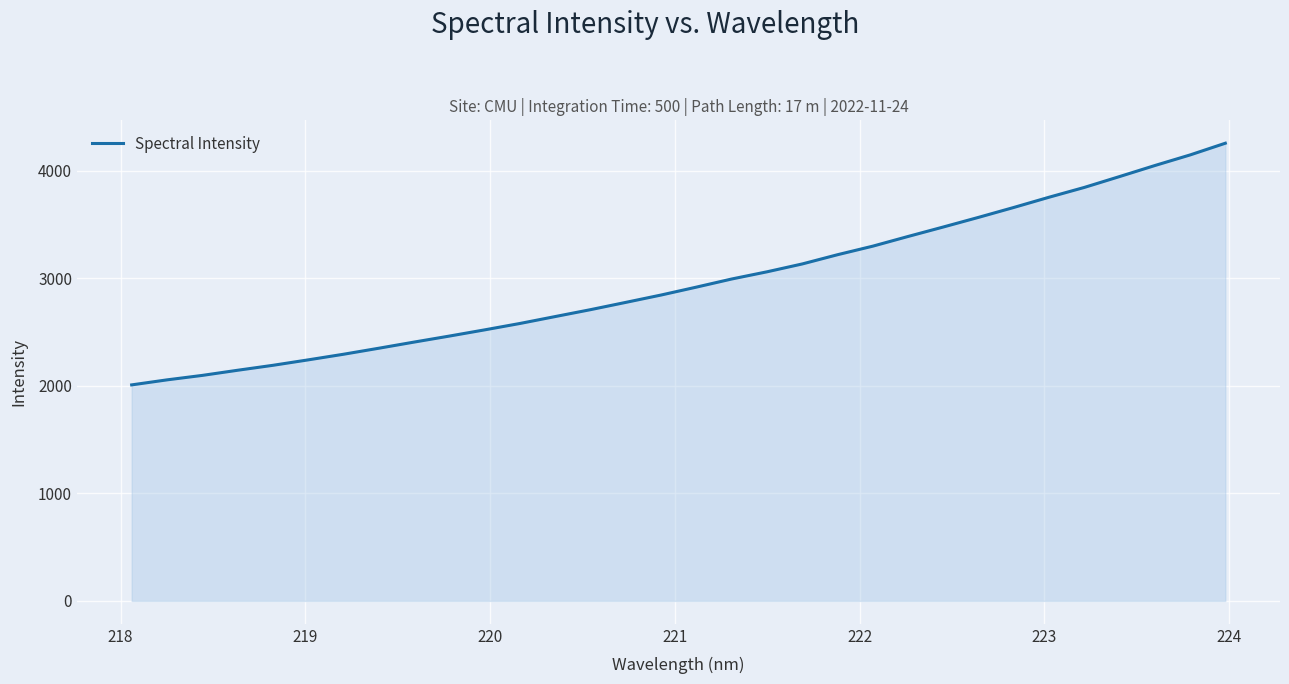

What is the smallest value displayed?

2008.8